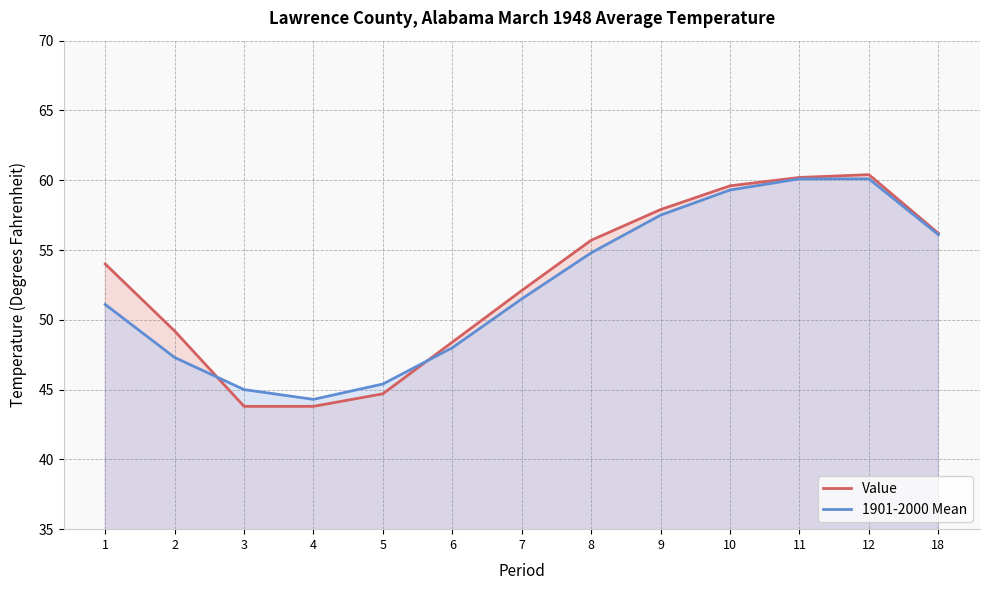

What is the value of the 1901-2000 Mean point at the 1st from the left?

51.1